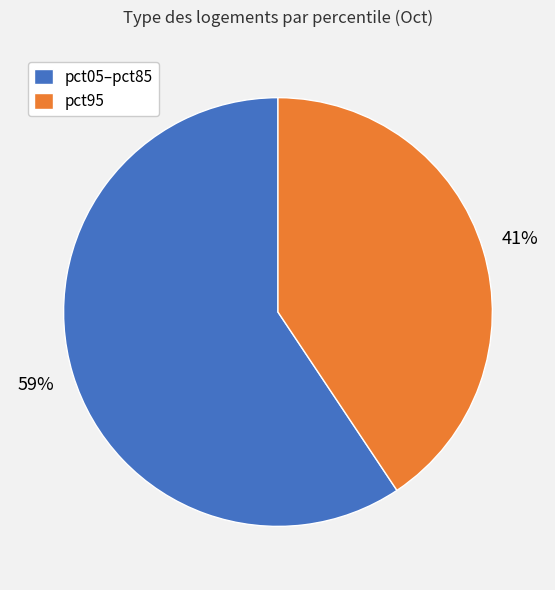

Which category has the smallest portion of the pie?

pct95